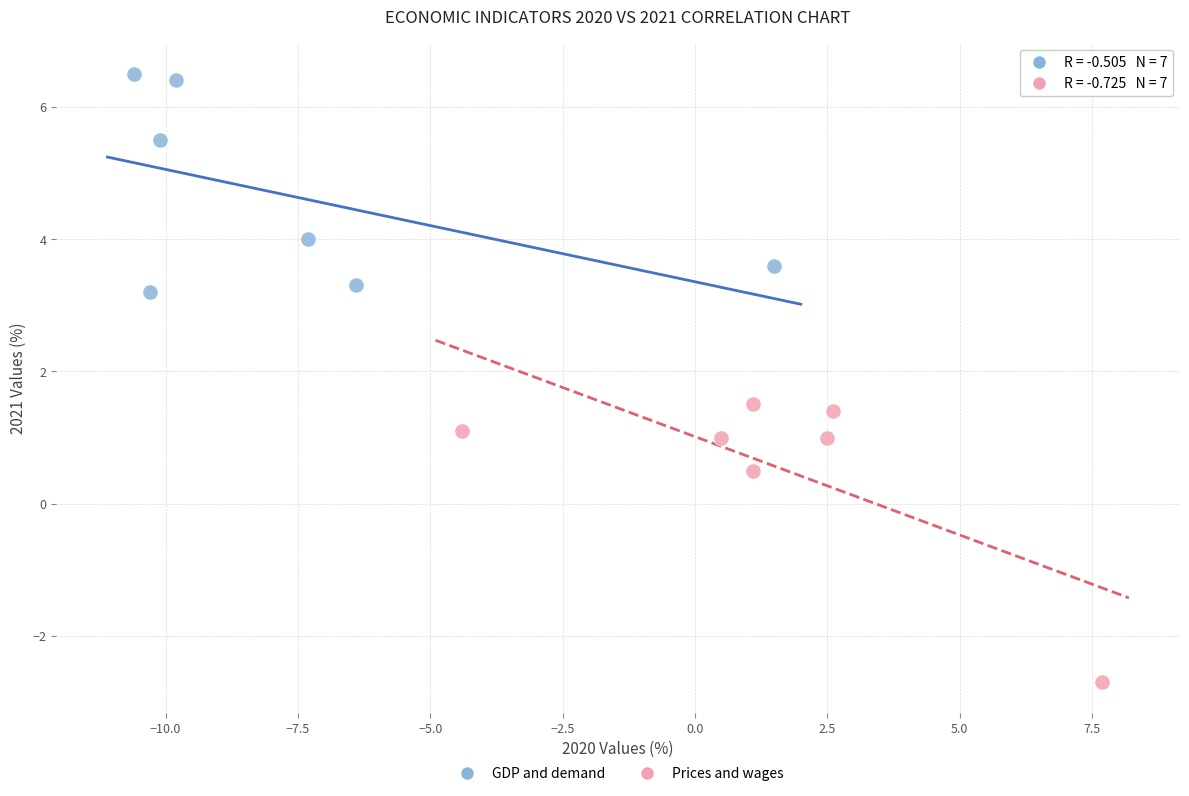

Which series contains the highest Y value?

GDP and demand